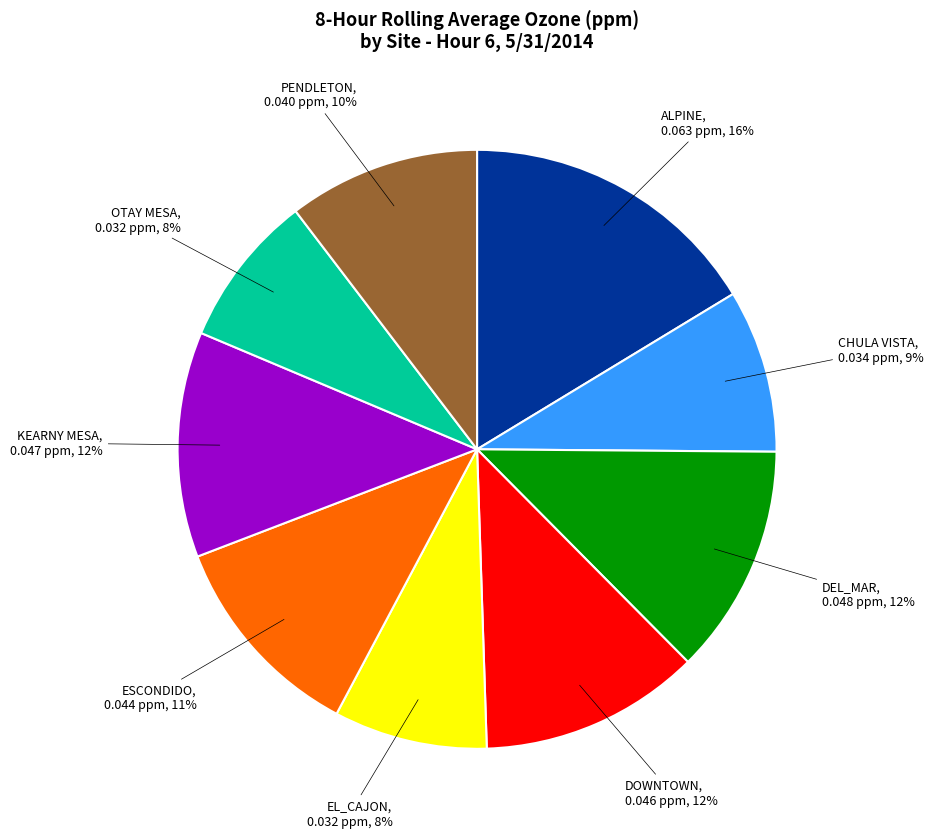

Which slice is the largest?

ALPINE